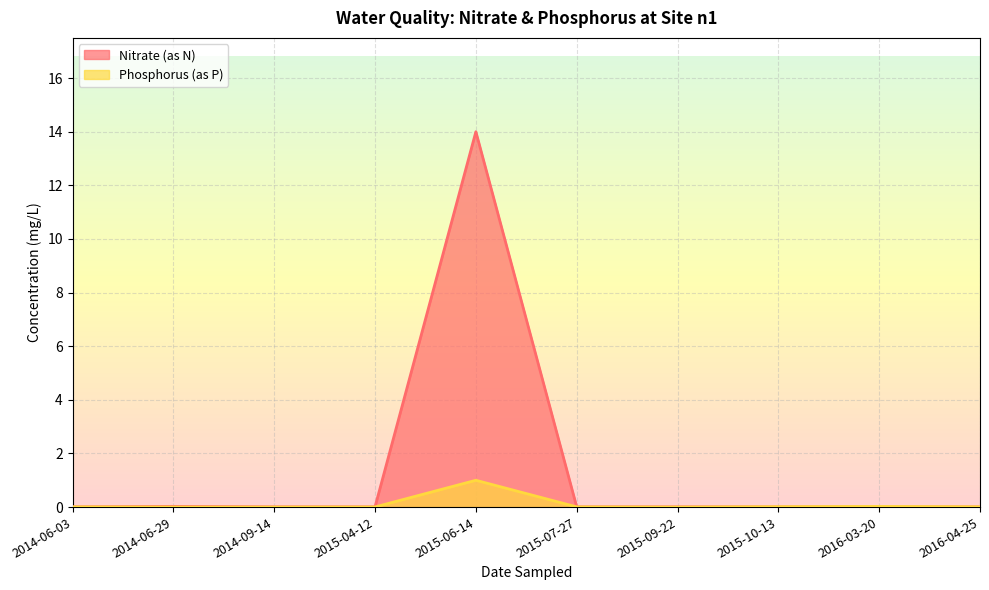

Reading right to left, list all the values displayed in this chart.

Nitrate (as N): 2016-04-25=0.0	2016-03-20=0.0	2015-10-13=0.0	2015-09-22=0.0	2015-07-27=0.0	2015-06-14=14.0	2015-04-12=0.0	2014-09-14=0.0	2014-06-29=0.0	2014-06-03=0.0
Phosphorus (as P): 2016-04-25=0.0	2016-03-20=0.0	2015-10-13=0.0	2015-09-22=0.0	2015-07-27=0.0	2015-06-14=1.0	2015-04-12=0.0	2014-09-14=0.0	2014-06-29=0.0	2014-06-03=0.0